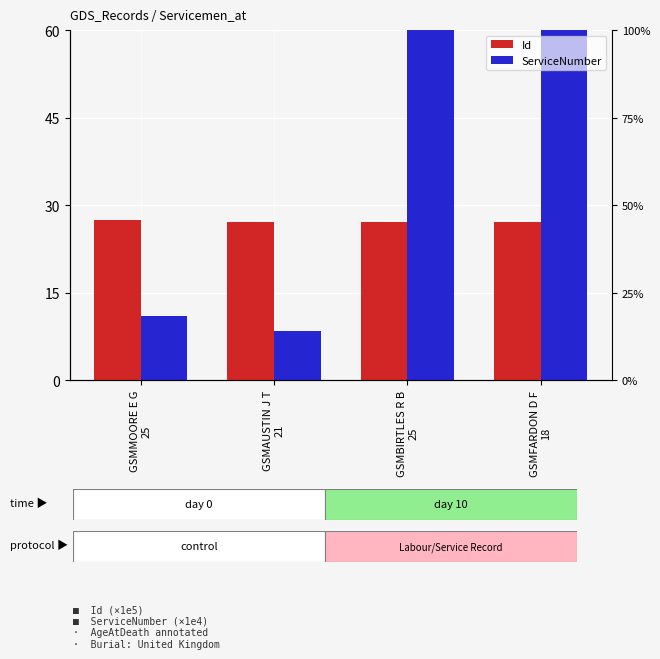

The ServiceNumber series shows 74.8 at GSMBIRTLES R B
25. True or false?

True